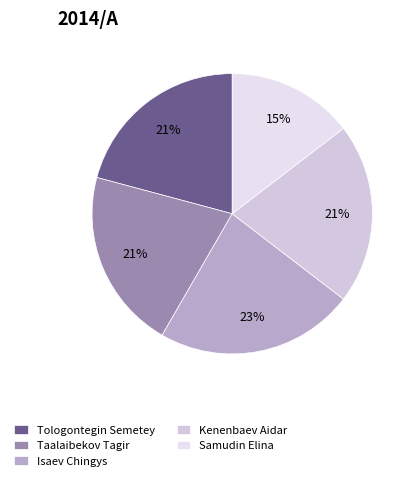

How many segments does this pie chart have?

5